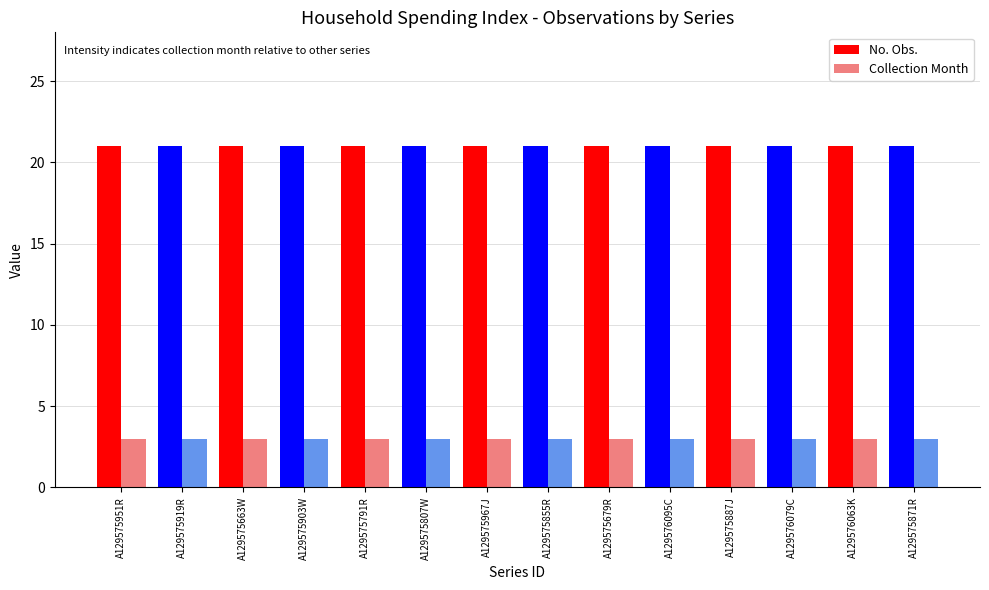

At how many categories does at least one series exceed 3?

14